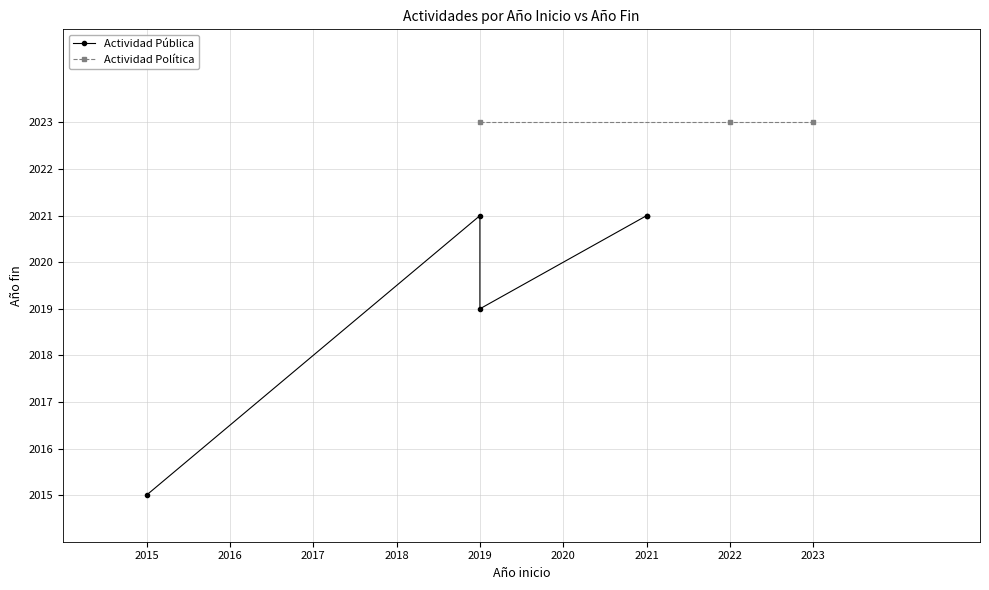

What is the difference between the values at 2019 and 2021?

2